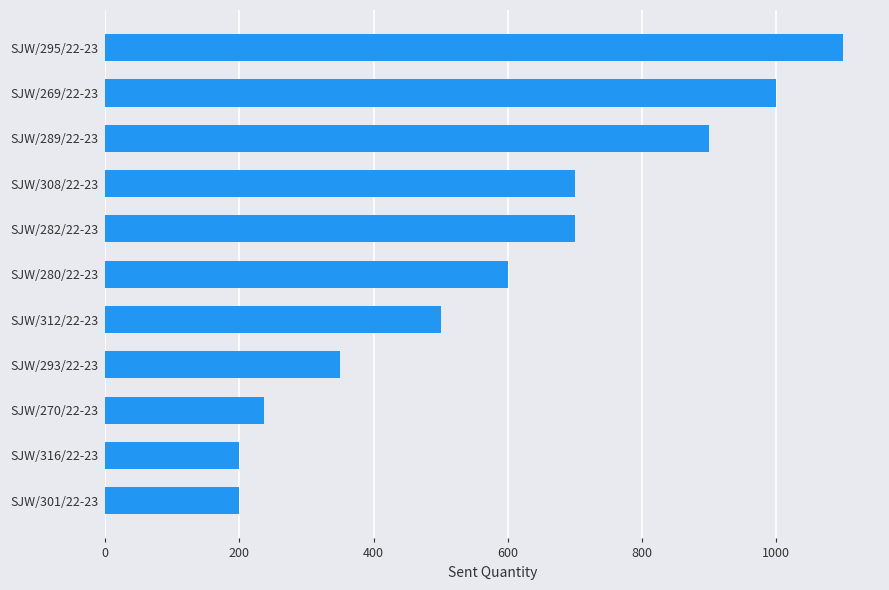

What is the difference between the maximum and minimum values?

900